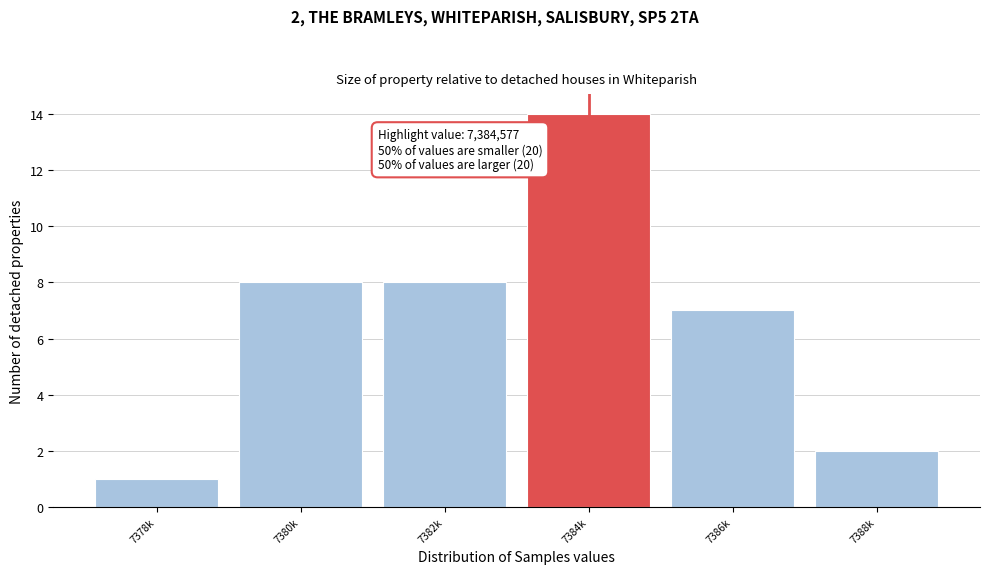

Reading left to right, transcribe all the data shown in this chart.

1	8	8	14	7	2